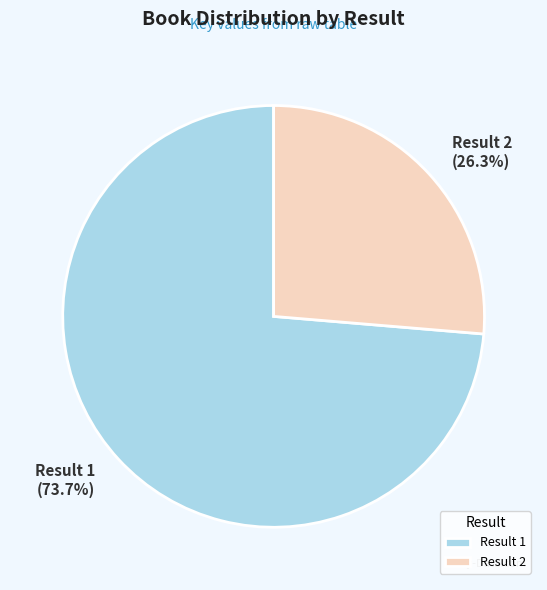

How many segments does this pie chart have?

2